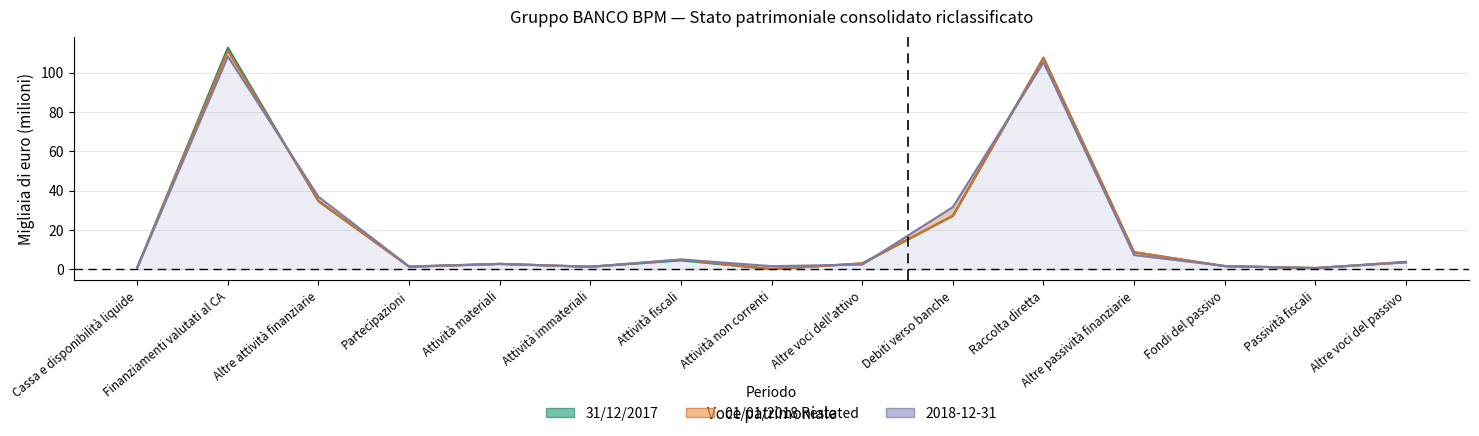

What is the label of the 3rd point from the left?

Altre attività finanziarie